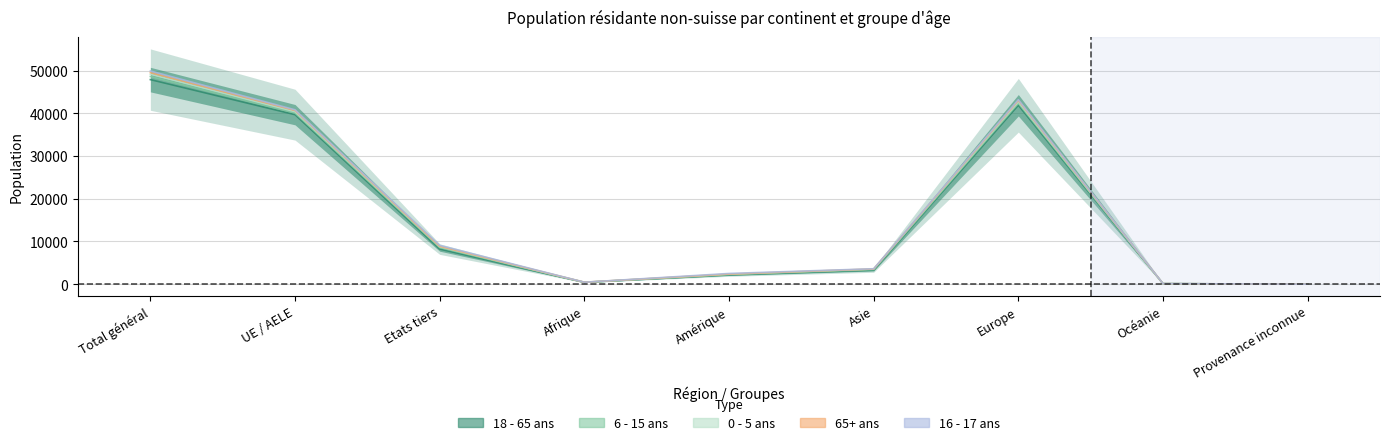

Is it true that 6 - 15 ans equals 6 at Provenance inconnue?

True